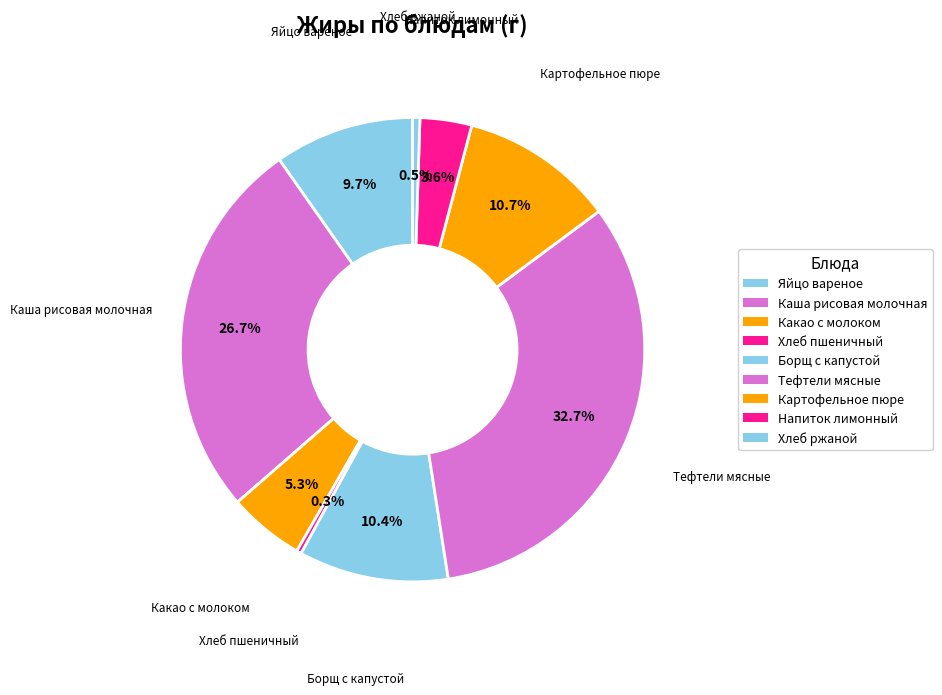

The Напиток лимонный slice represents 4% of the pie. True or false?

True